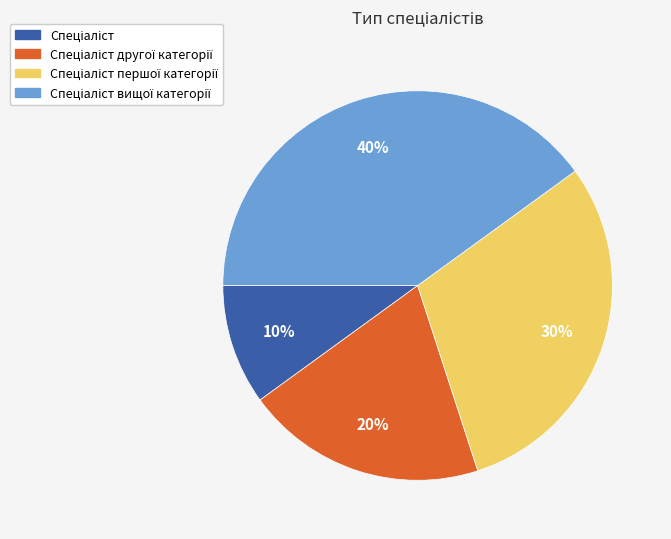

How many segments does this pie chart have?

4